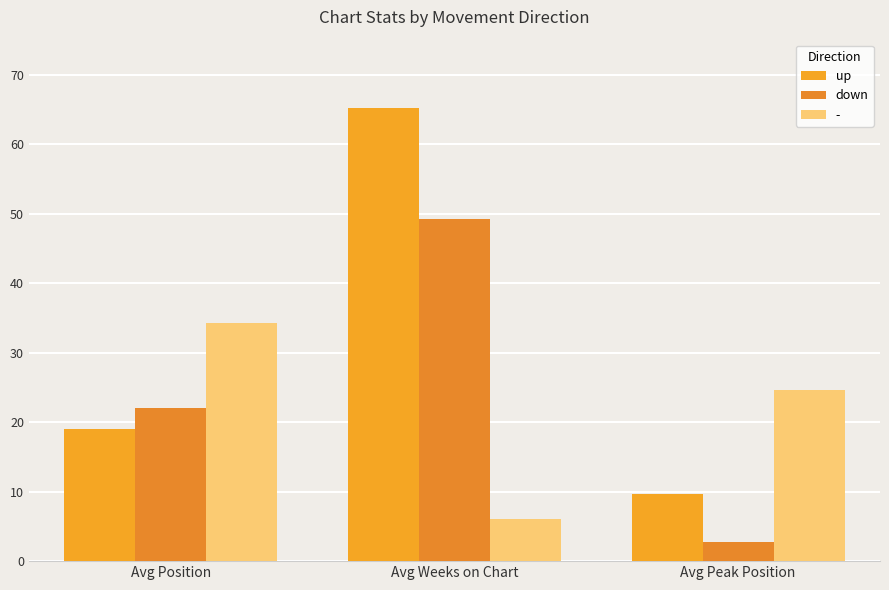

How many bars are there in total?

9